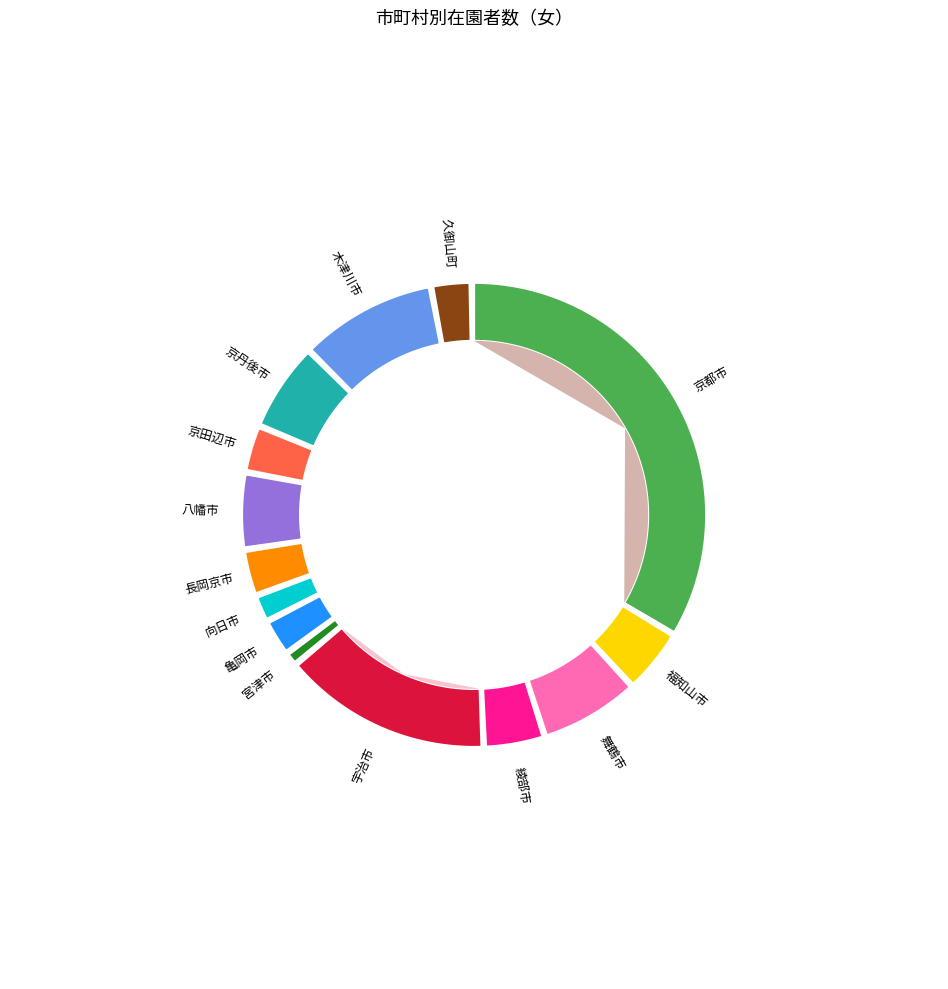

Is there any slice that represents more than half of the pie?

No